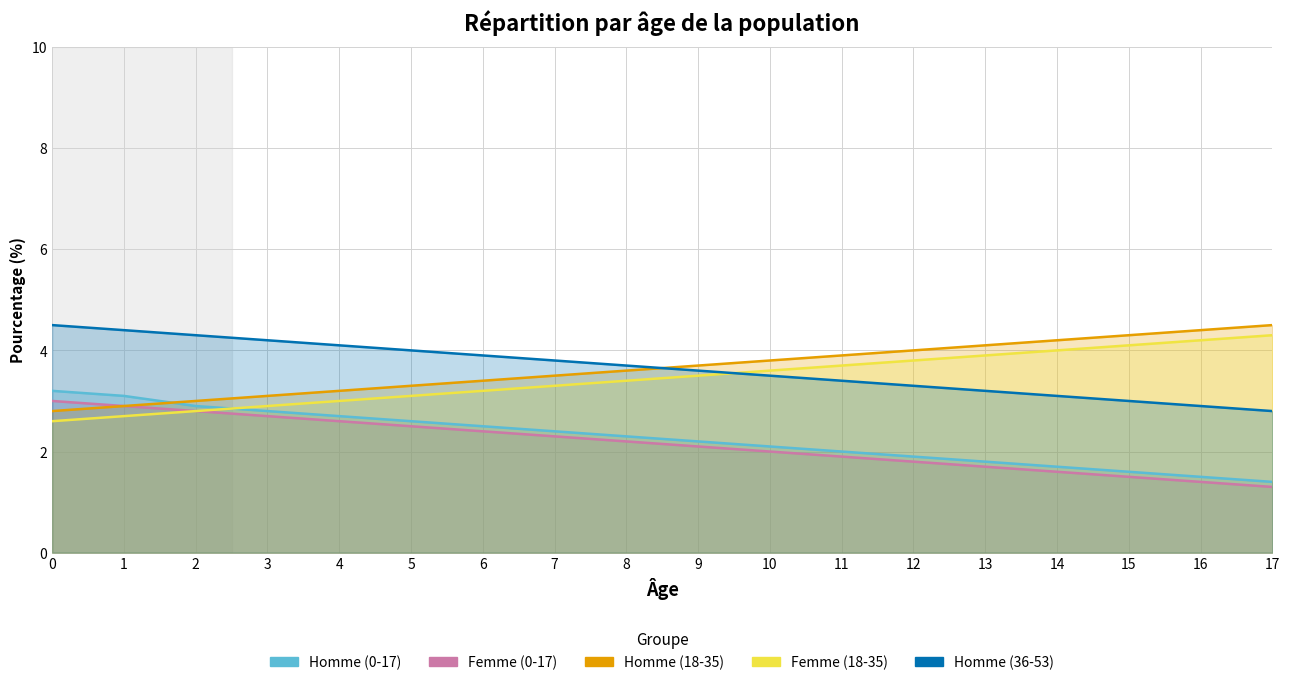

List the labels in order of Homme (0-17) value, largest first.

0, 1, 2, 3, 4, 5, 6, 7, 8, 9, 10, 11, 12, 13, 14, 15, 16, 17